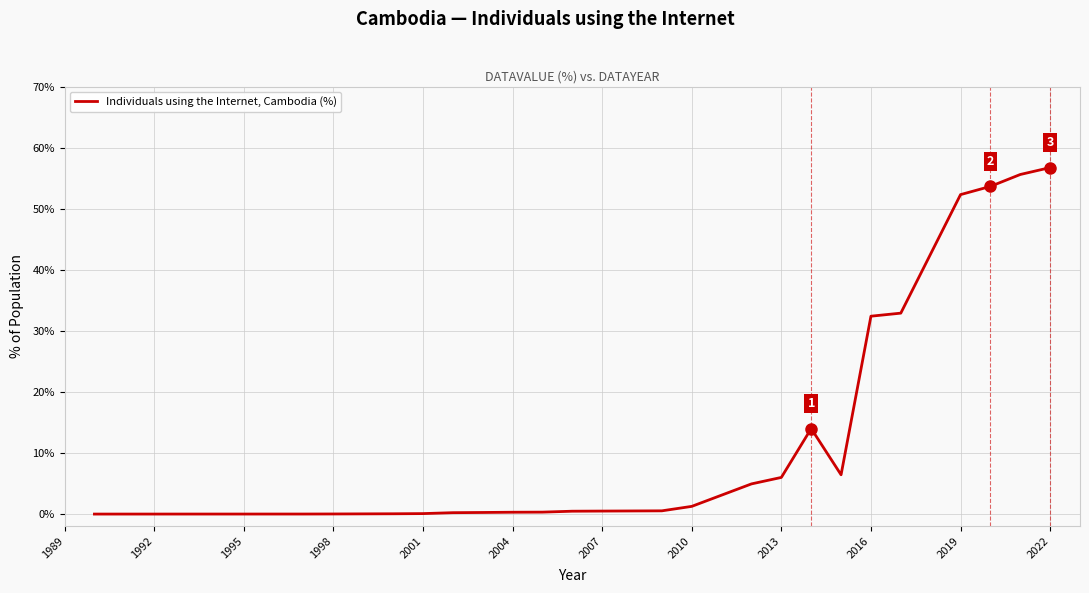

What is the greatest value displayed?

56.7